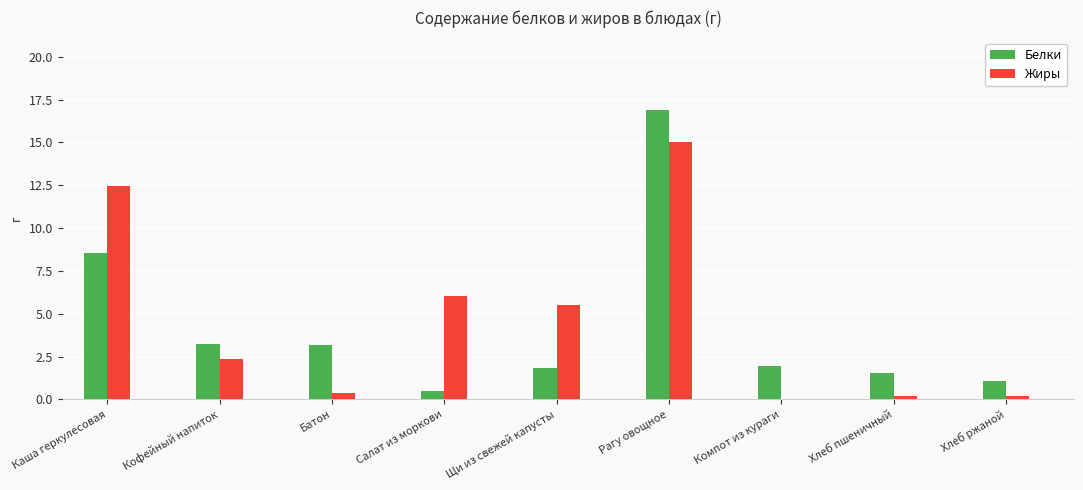

At which category is the sum across all series the highest?

Рагу овощное